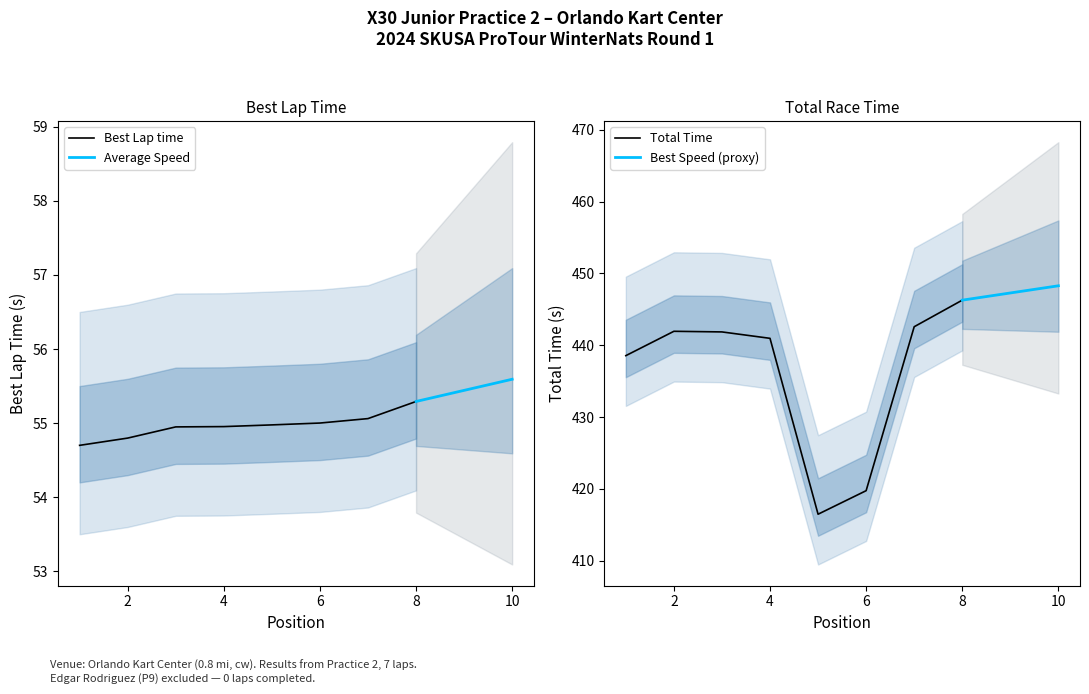

Which series has the largest range (max minus min)?

Total Time